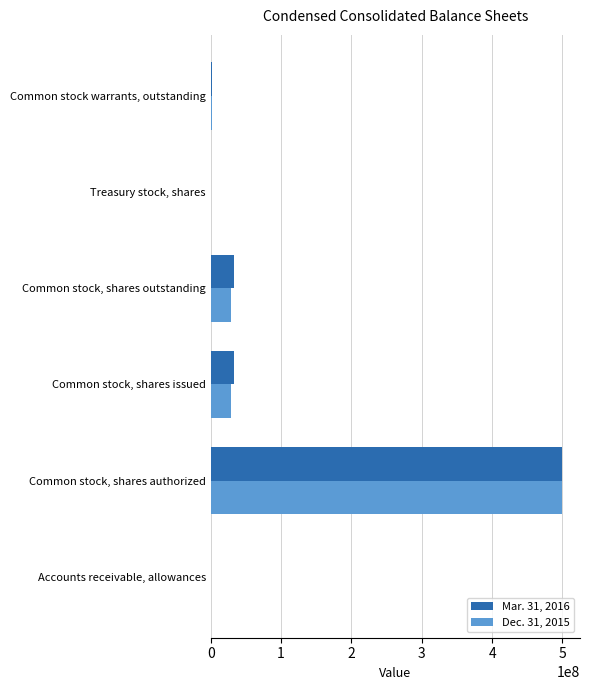

What is the total value across all series at Common stock, shares authorized?

1000000000